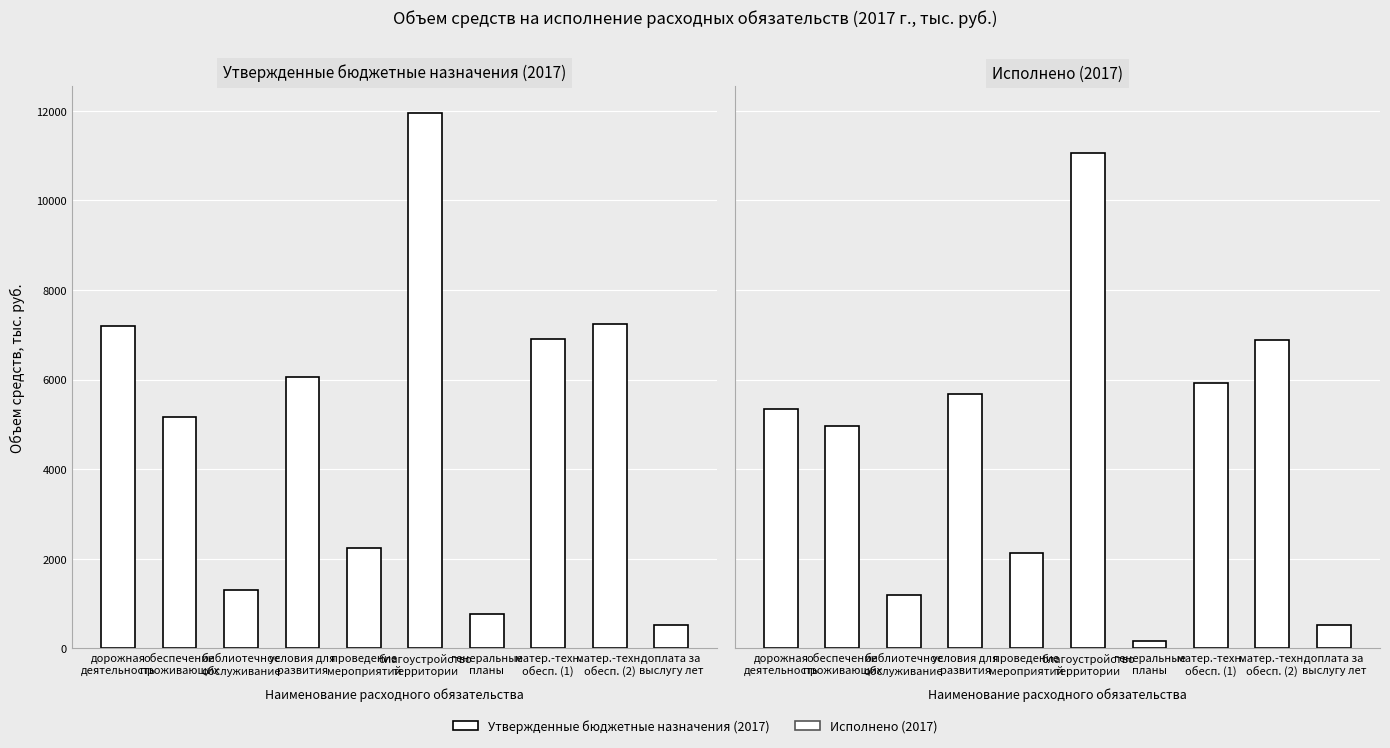

The Утвержденные бюджетные назначения (2017) series shows 6061.2 at условия для
развития. True or false?

True